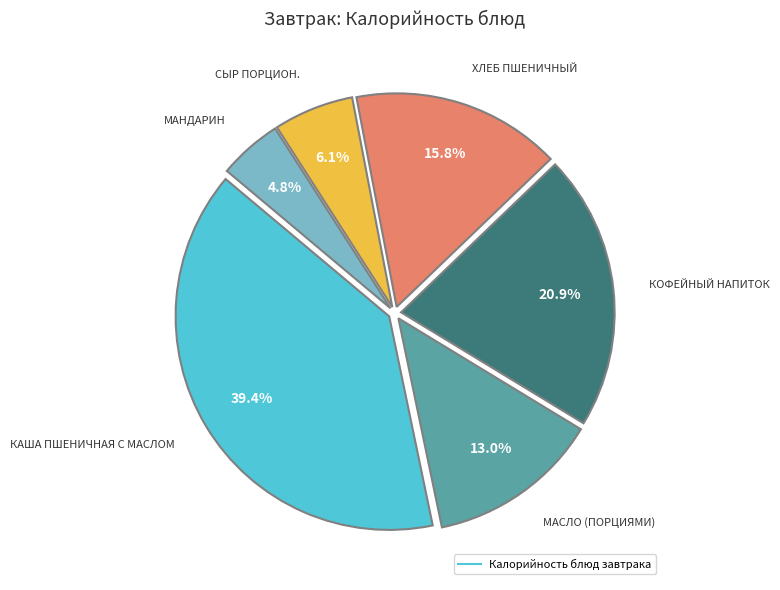

Is there a majority slice in this chart?

No